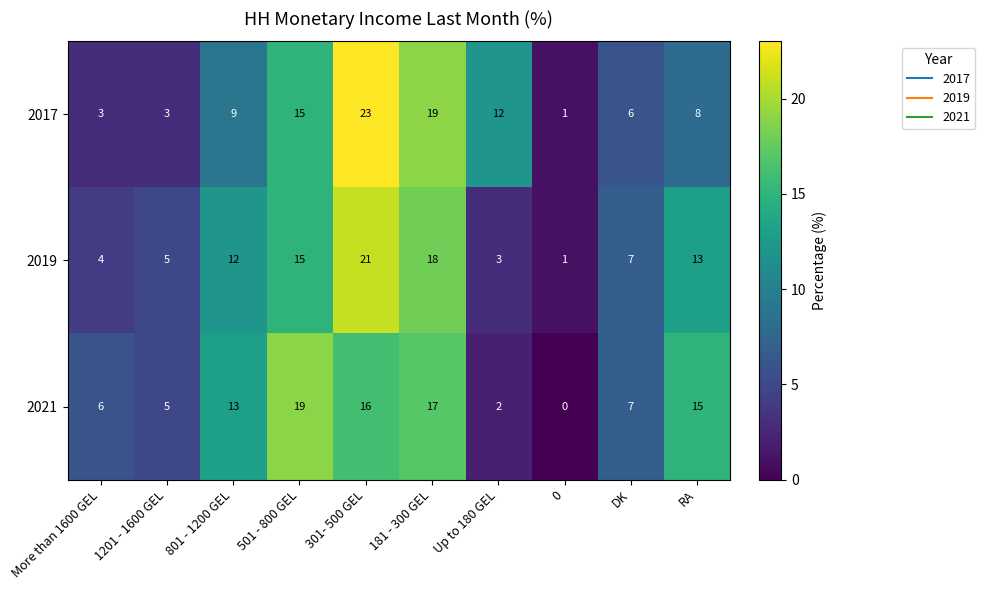

At which category is the sum across all series the highest?

301- 500 GEL